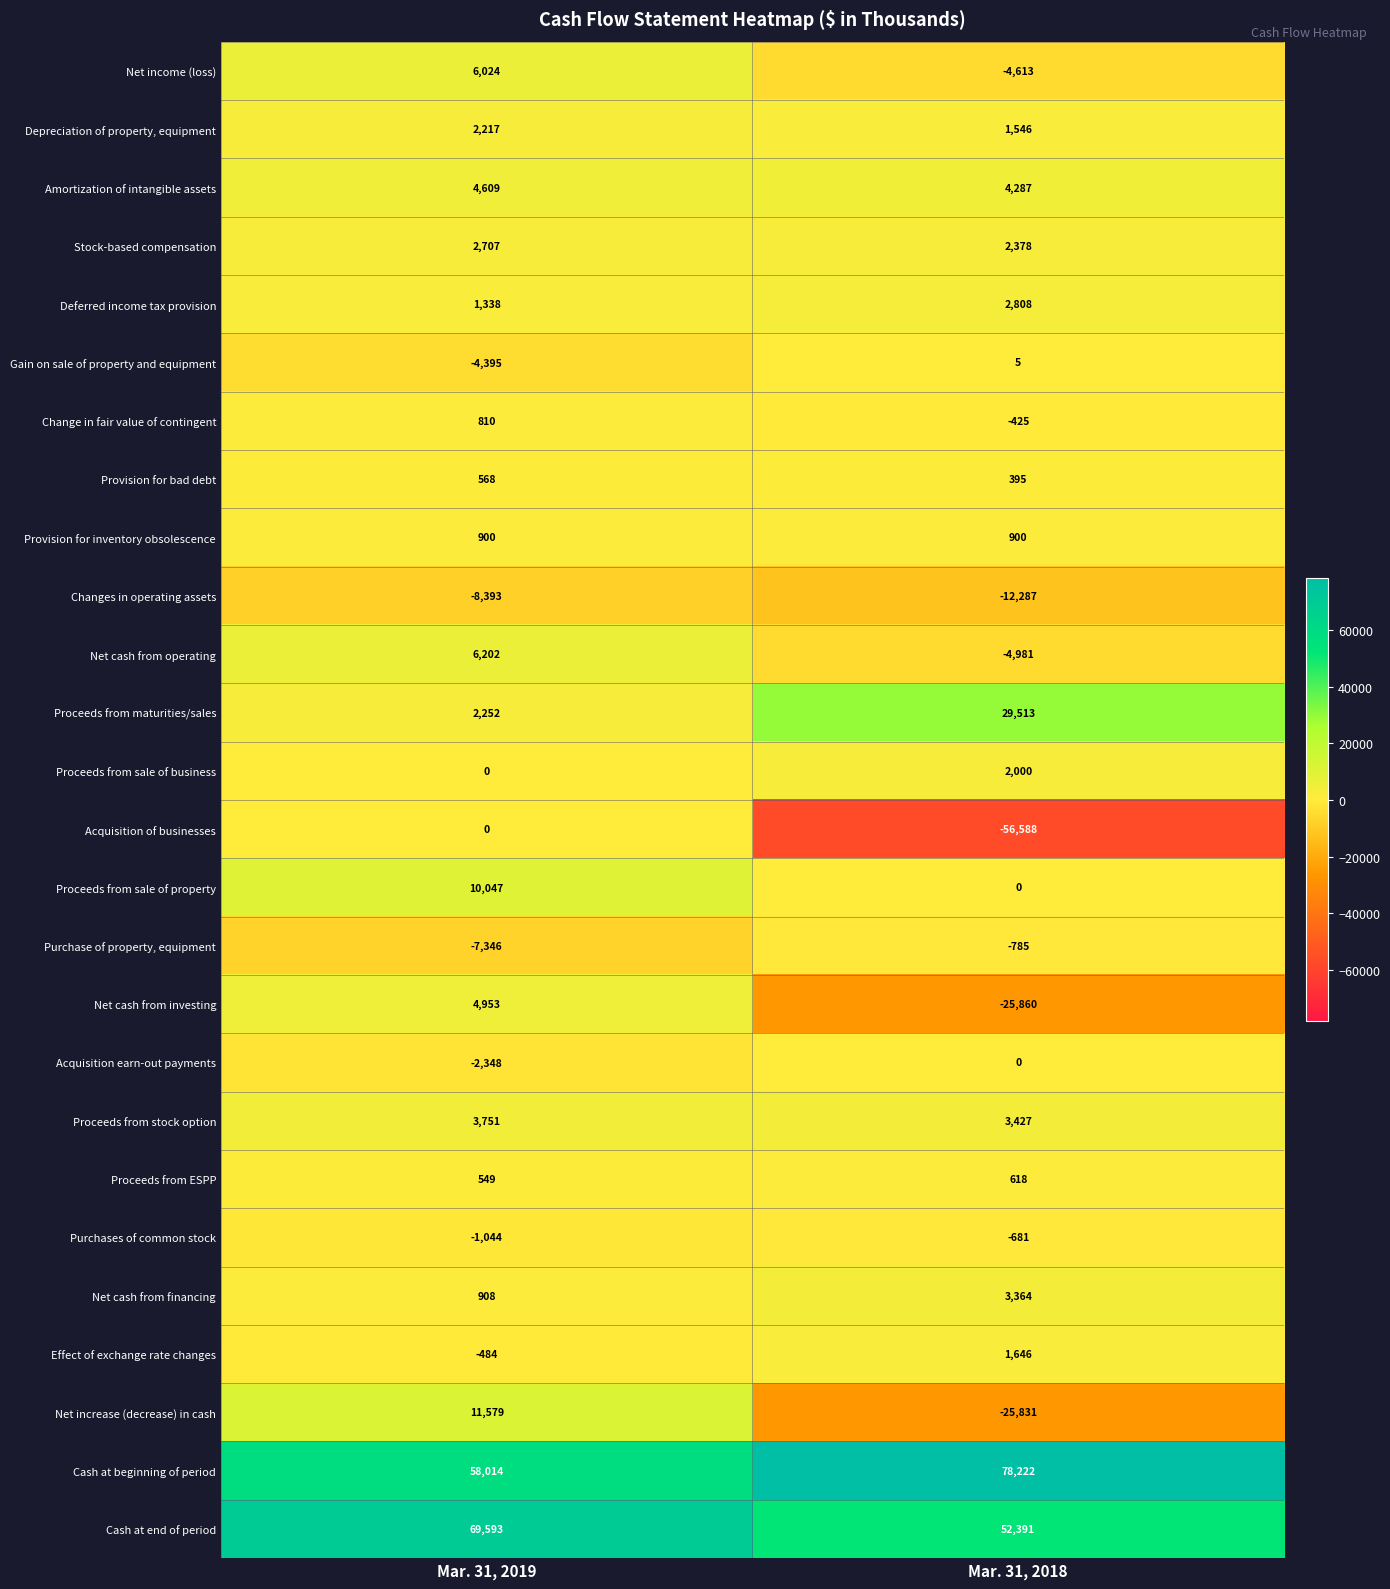

At which category is the sum across all series the highest?

Mar. 31, 2019